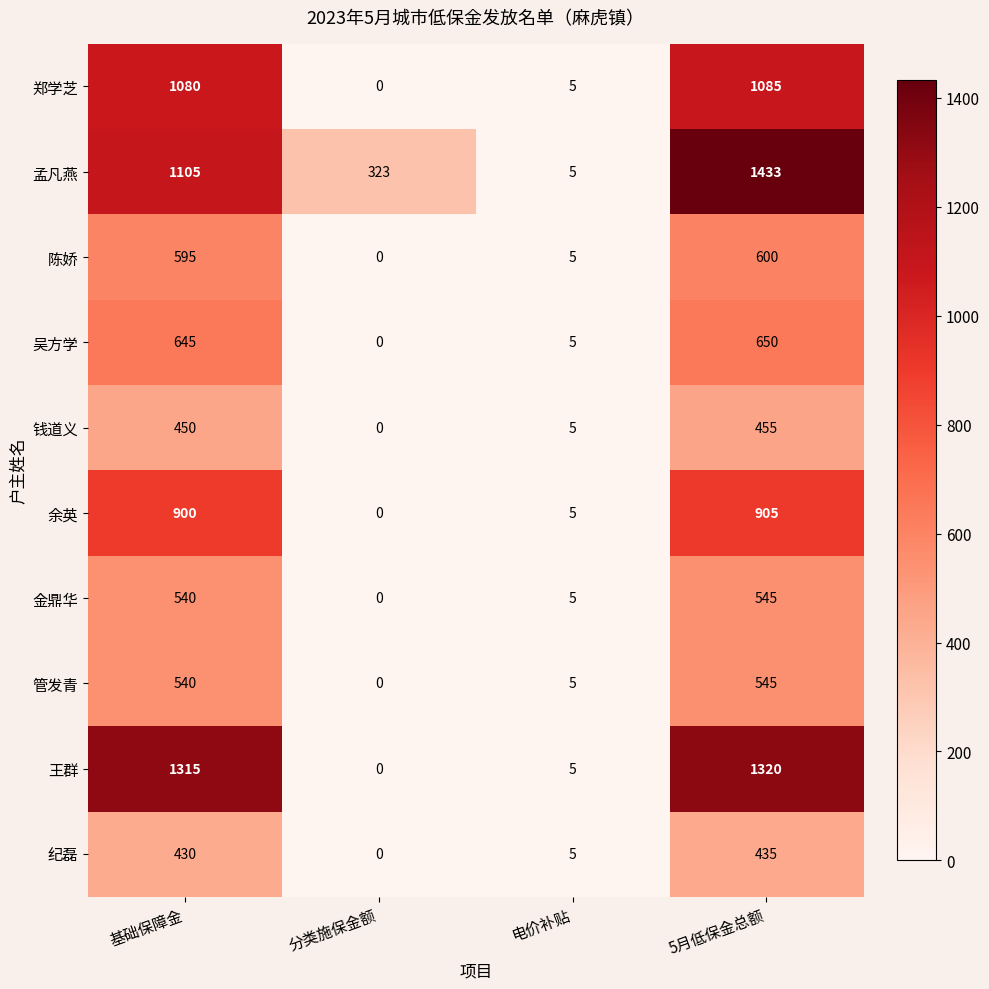

Between 电价补贴 and 5月低保金总额, which series saw the biggest shift?

孟凡燕